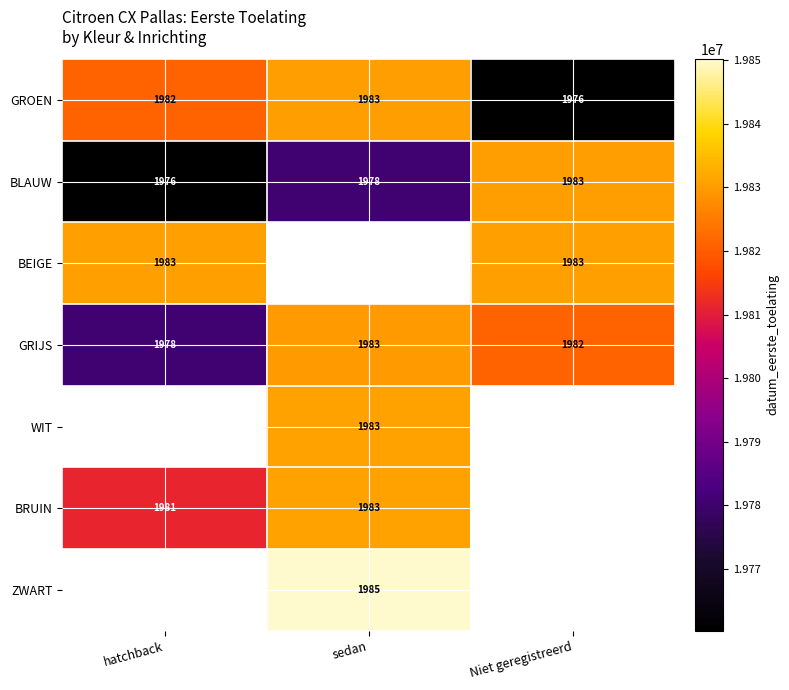

Between sedan and Niet geregistreerd, which is larger?

sedan